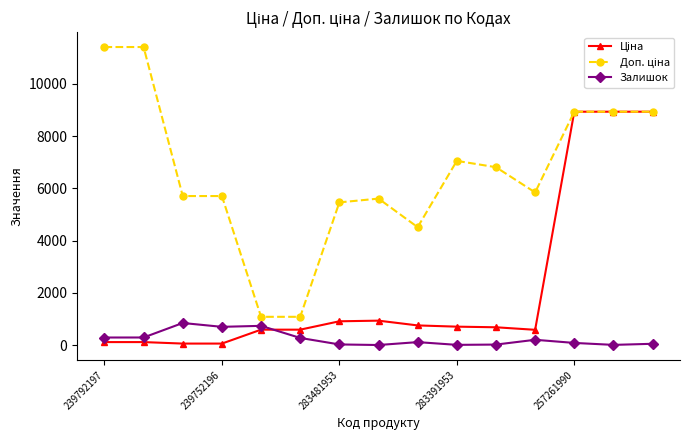

At how many categories does at least one series exceed 3137?

13